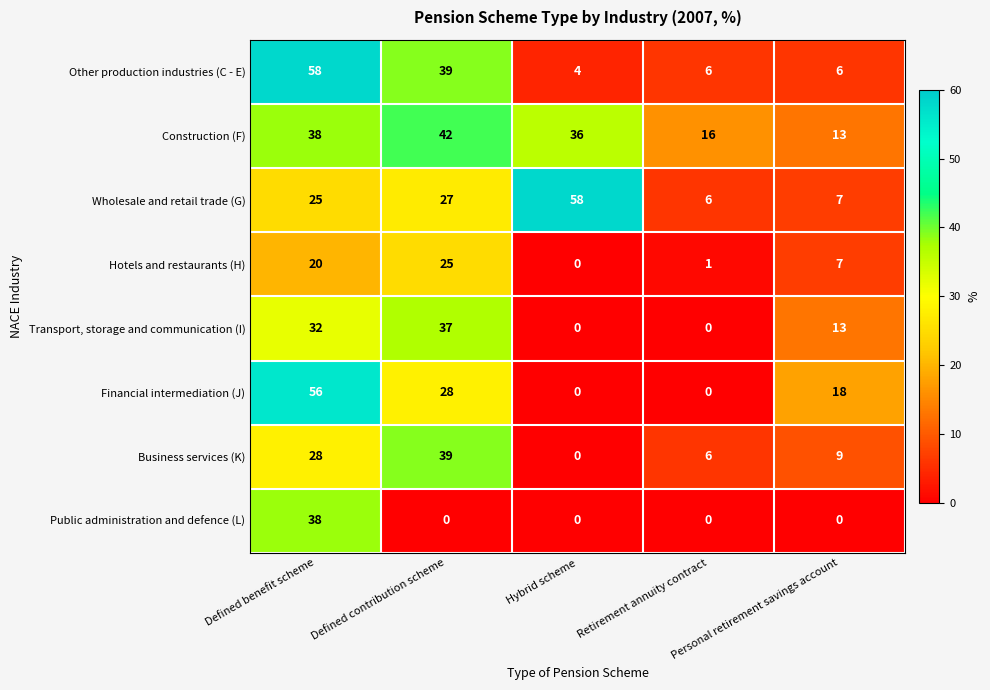

Which series has the largest range (max minus min)?

Financial intermediation (J)